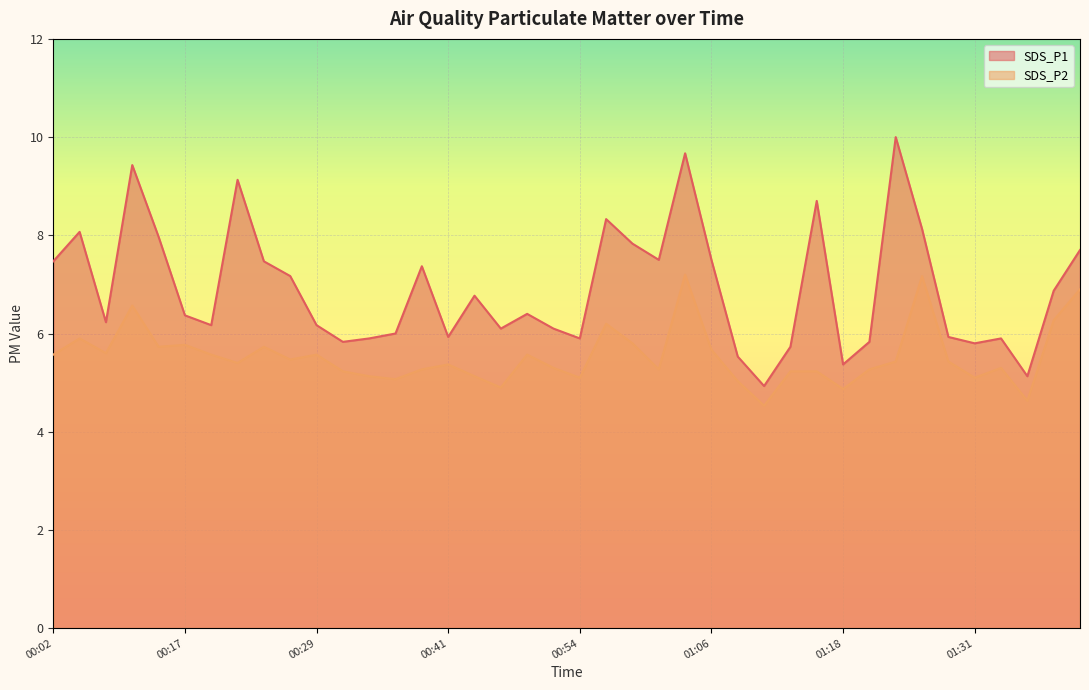

What is the difference between the highest and lowest values at 01:01?

2.2